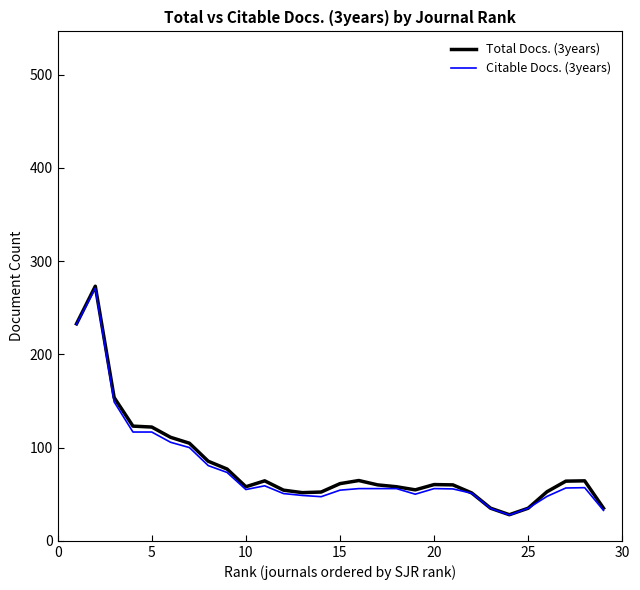

Does the chart display data point markers on the line(s)?

No